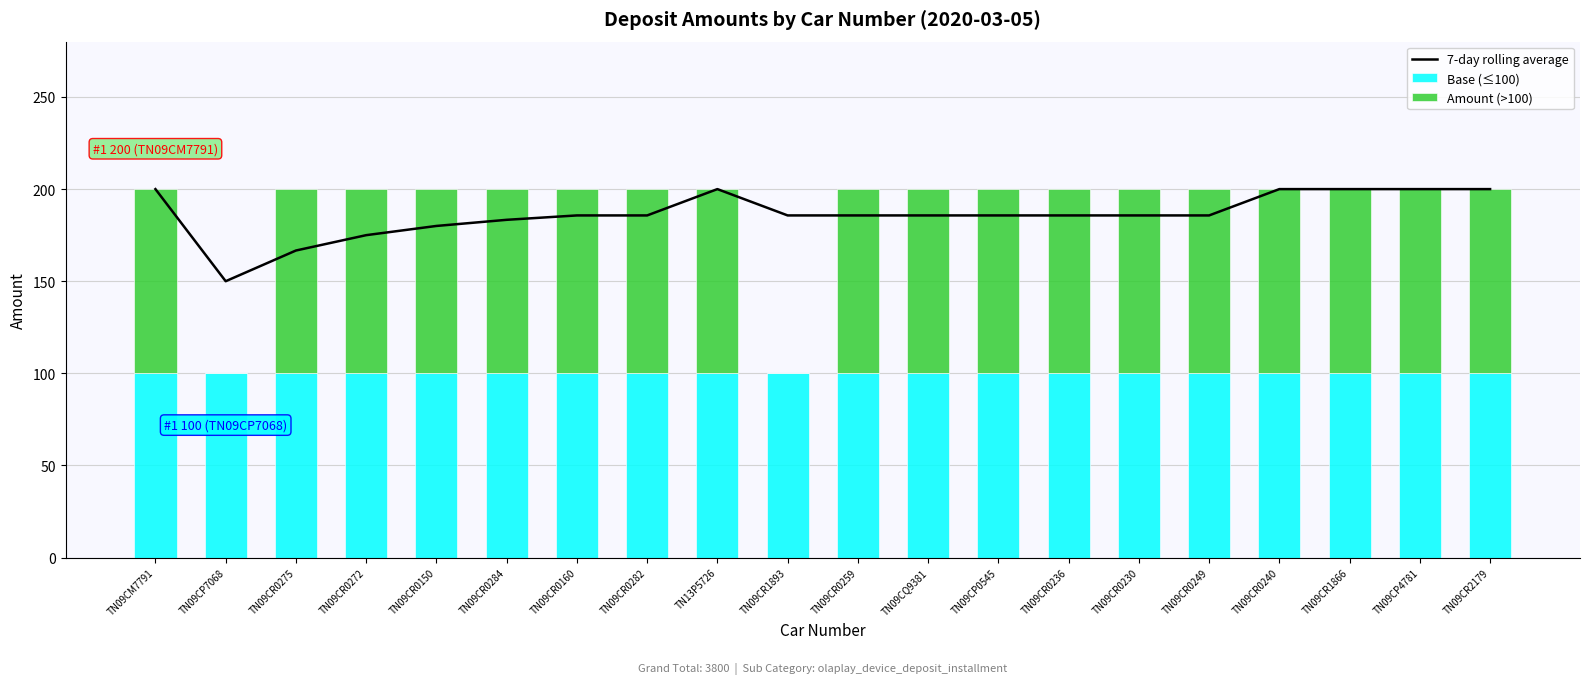

Is it true that Amount (>100) equals 0.0 at TN09CR1893?

True